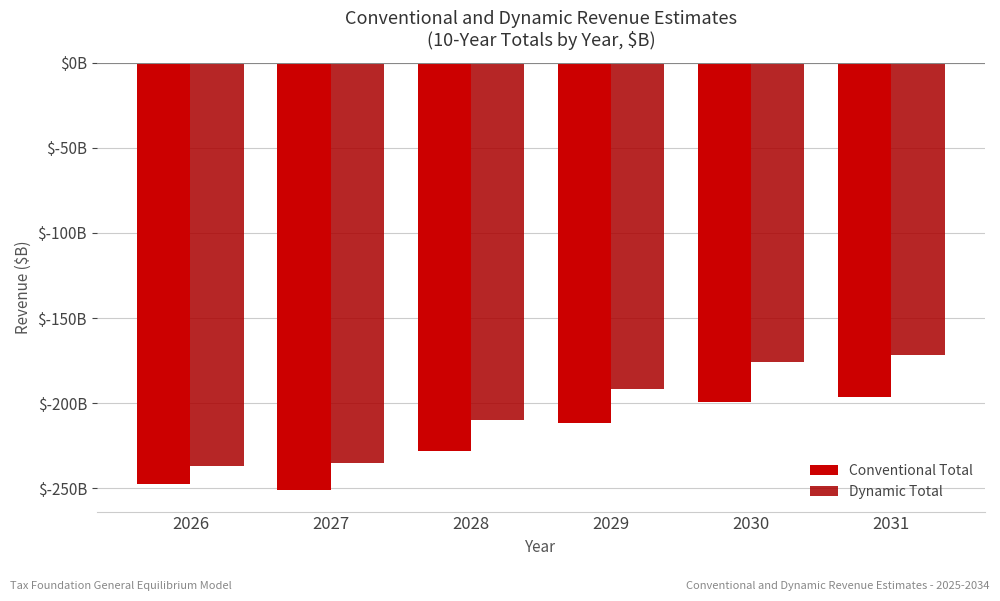

What is the value of the Dynamic Total bar at the 4th from the left?

-191.5